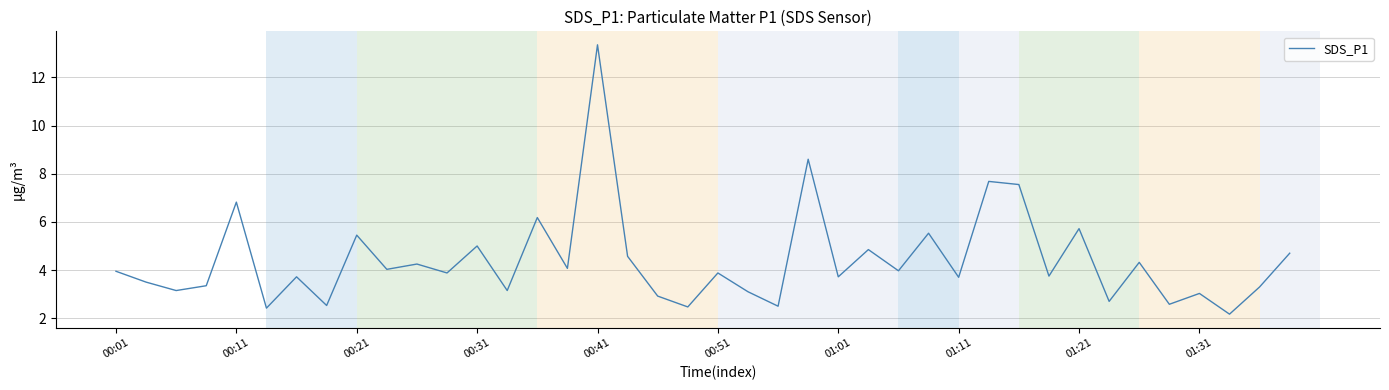

What is the difference between the maximum and minimum values?

11.2